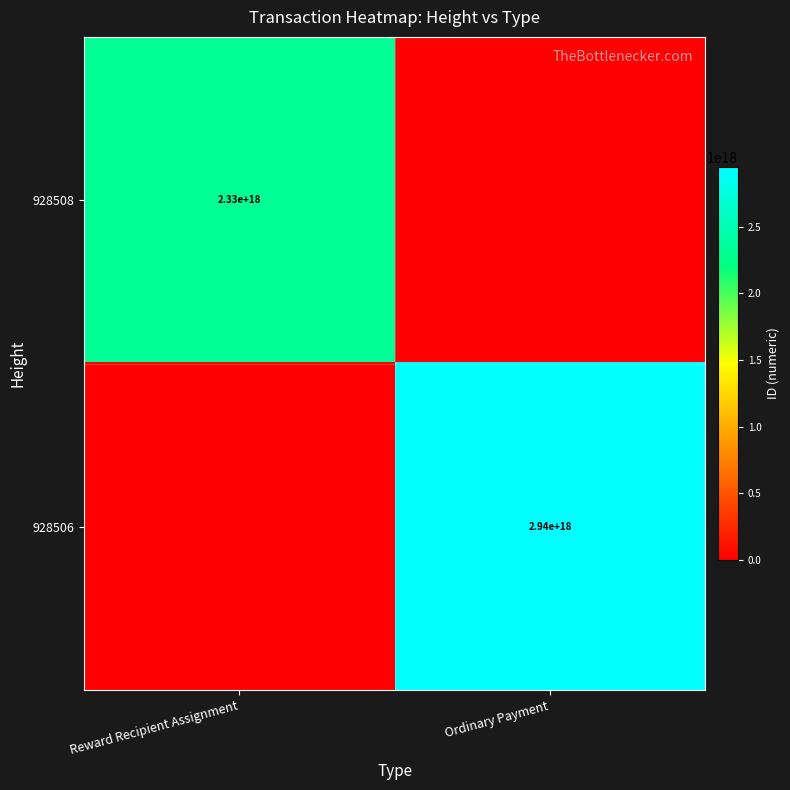

True or false: 928506 has a value of 2940000000000000000 at Ordinary Payment.

True